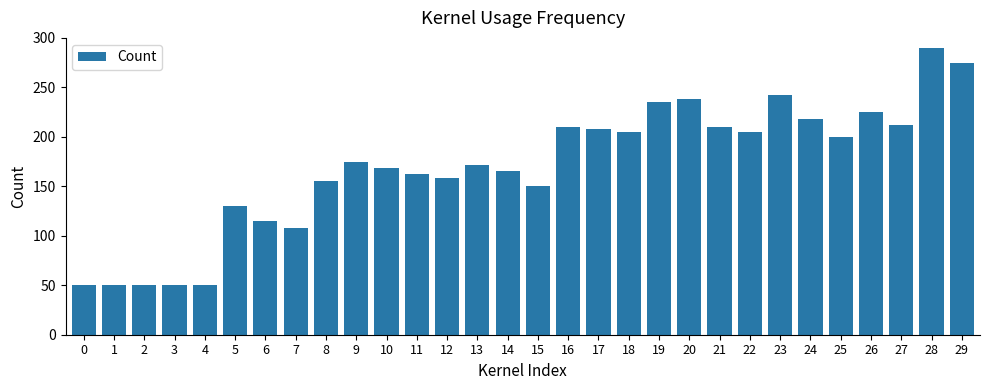

What is the smallest value displayed?

50